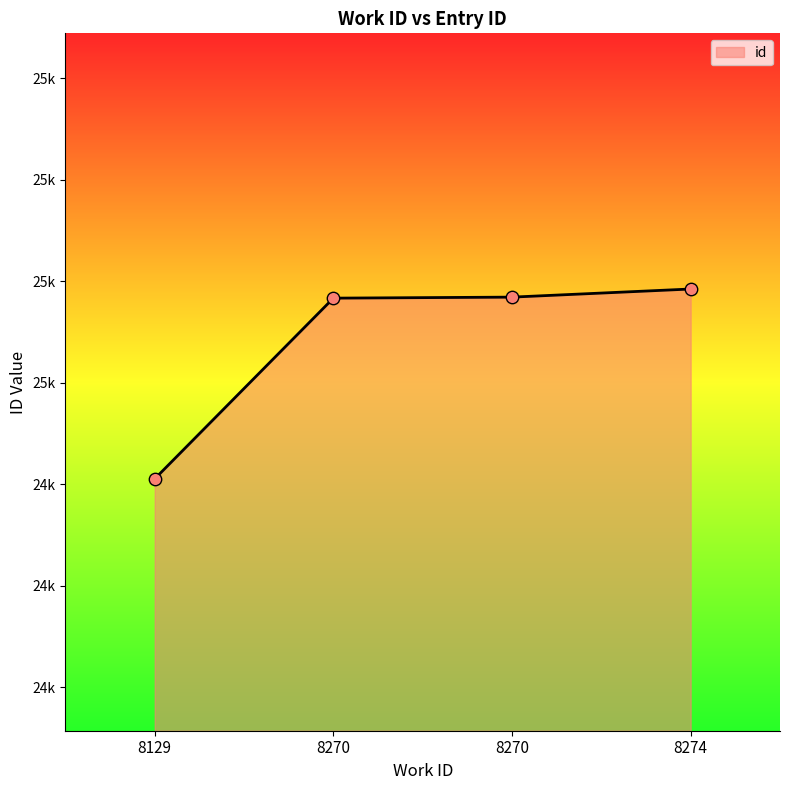

What is the change in value from 8129 to 8274?

+374